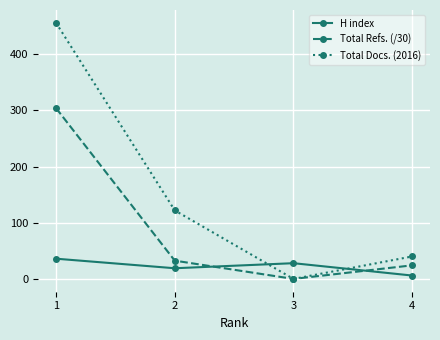

Reading left to right, transcribe all the data shown in this chart.

H index: 1=36.0	2=19.0	3=28.0	4=6.0
Total Refs. (/30): 1=304.1	2=32.5	3=0.0	4=24.2
Total Docs. (2016): 1=456.0	2=122.0	3=0.0	4=40.0